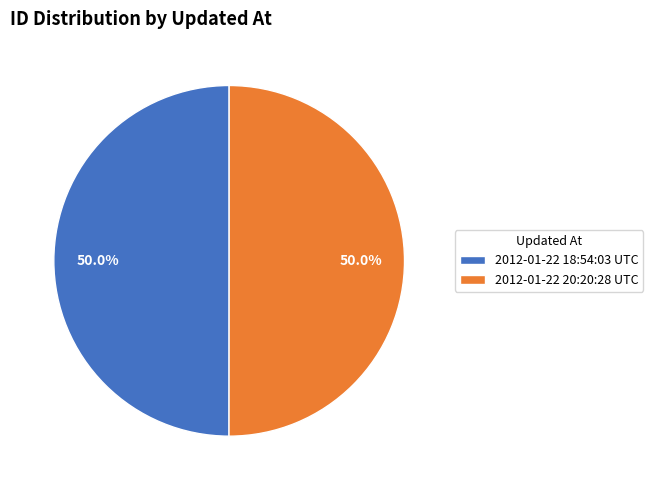

What is the ratio of the value at 2012-01-22 18:54:03 UTC to the value at 2012-01-22 20:20:28 UTC?

1.0